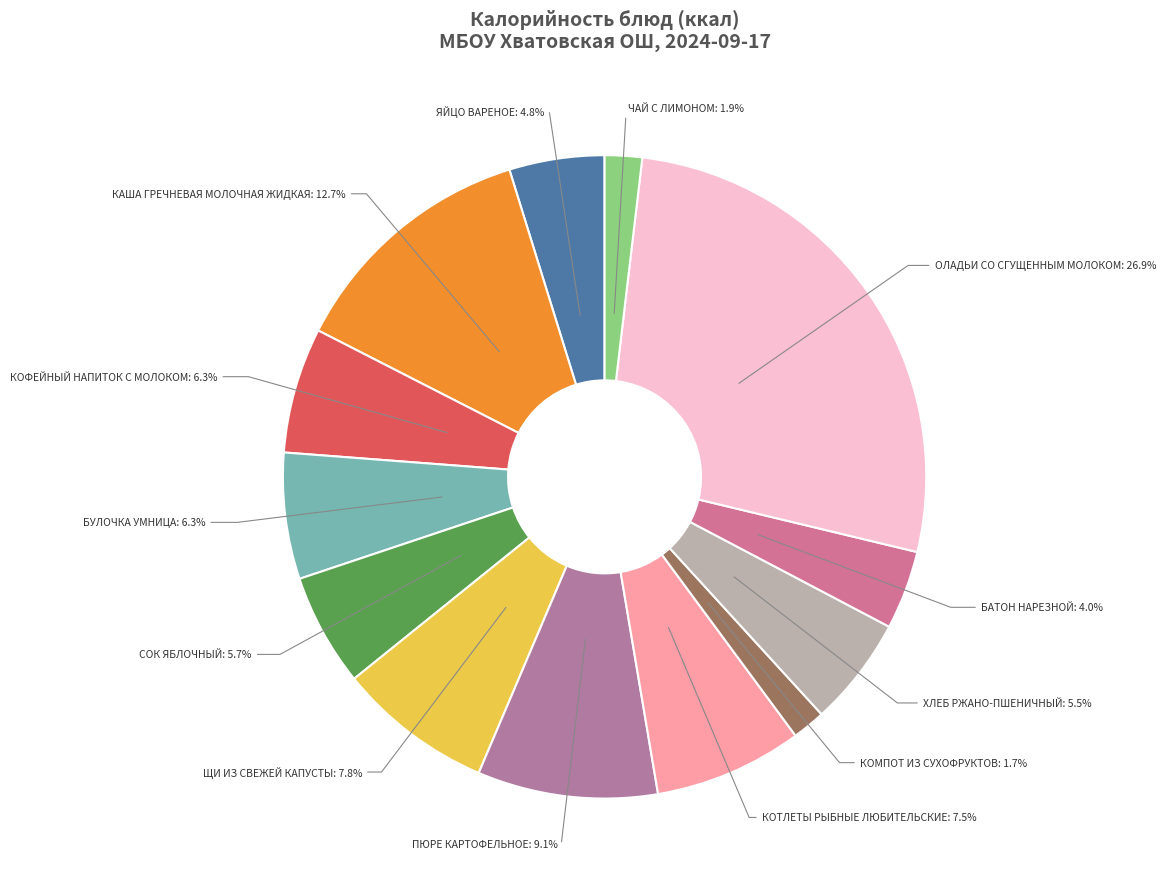

To the nearest percent, what is the difference between the БАТОН НАРЕЗНОЙ and ЩИ ИЗ СВЕЖЕЙ КАПУСТЫ slice percentages?

4%